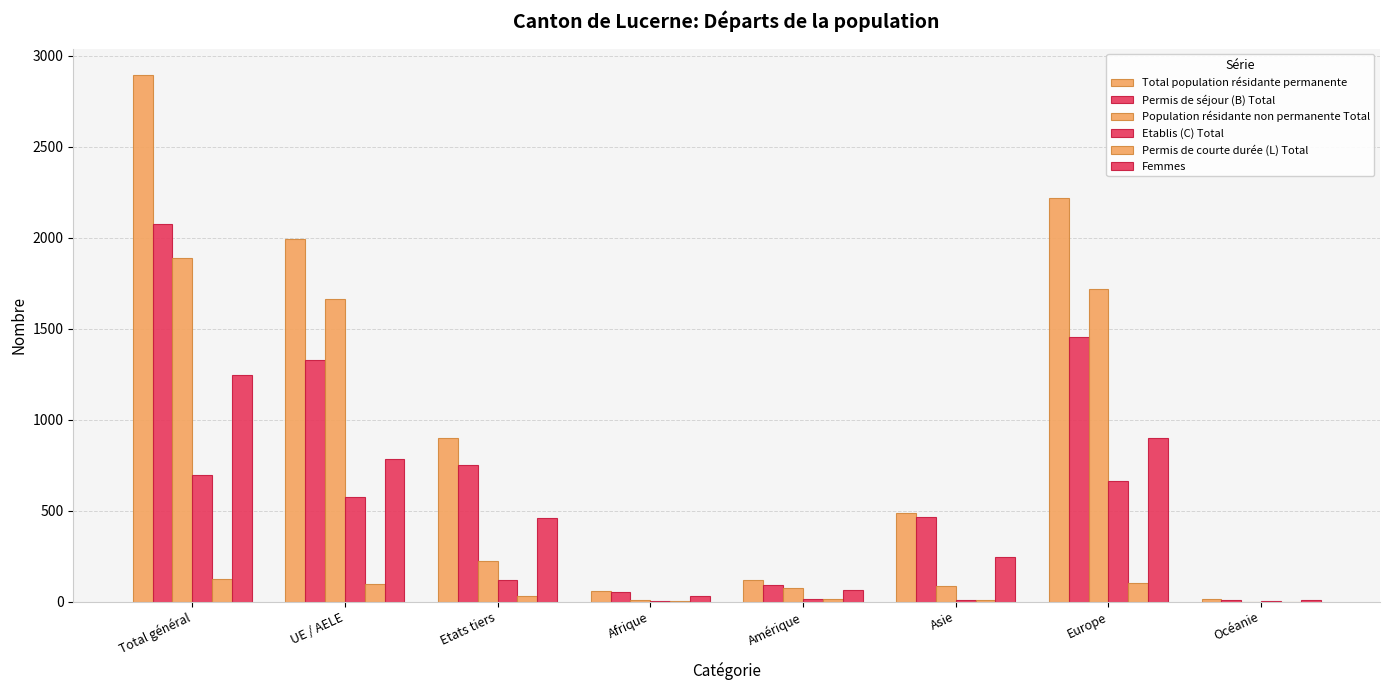

How many groups of bars are there?

8